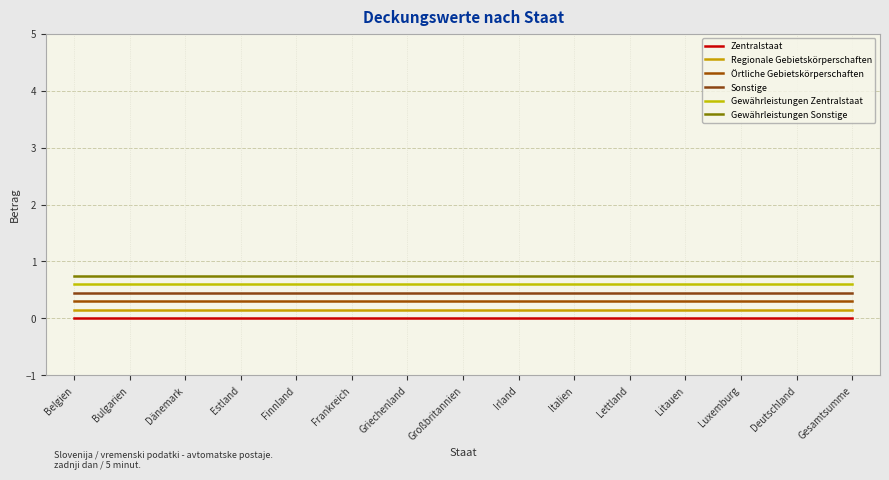

What is the label of the 8th point from the left?

Großbritannien